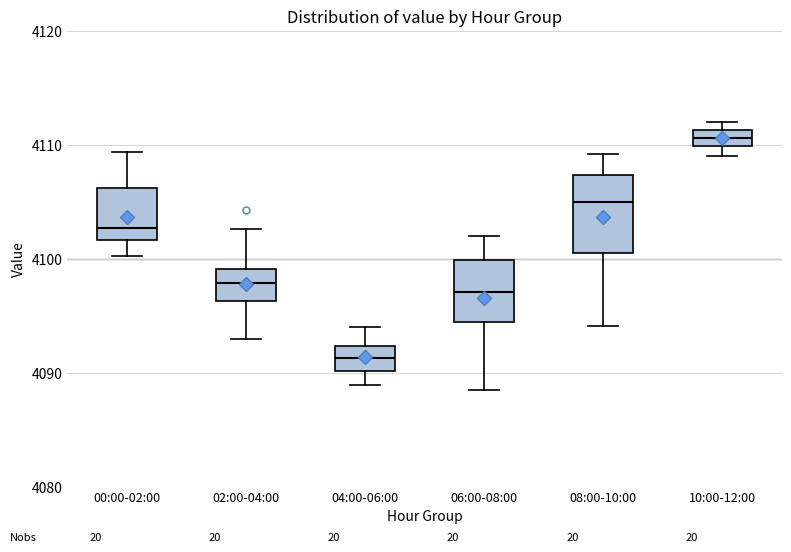

Which box's median line is the lowest?

04:00-06:00